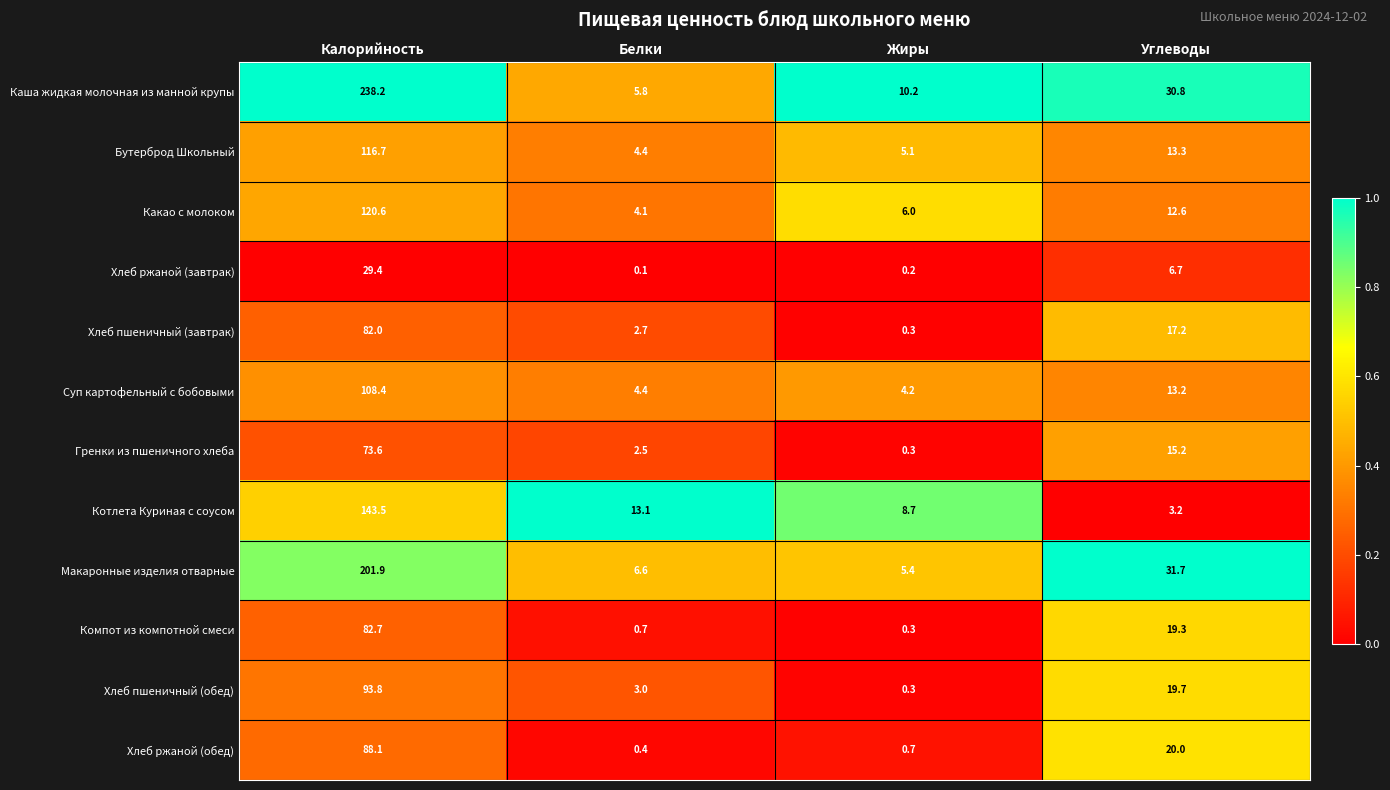

What is the difference between the Гренки из пшеничного хлеба values at Жиры and Углеводы?

14.9